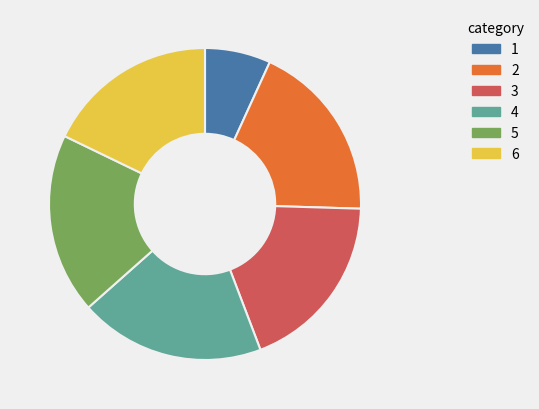

Does any single category account for the majority?

No